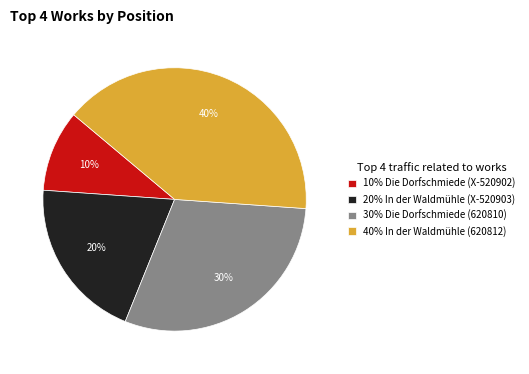

Does 30% Die Dorfschmiede (620810) represent more than half of the total?

No